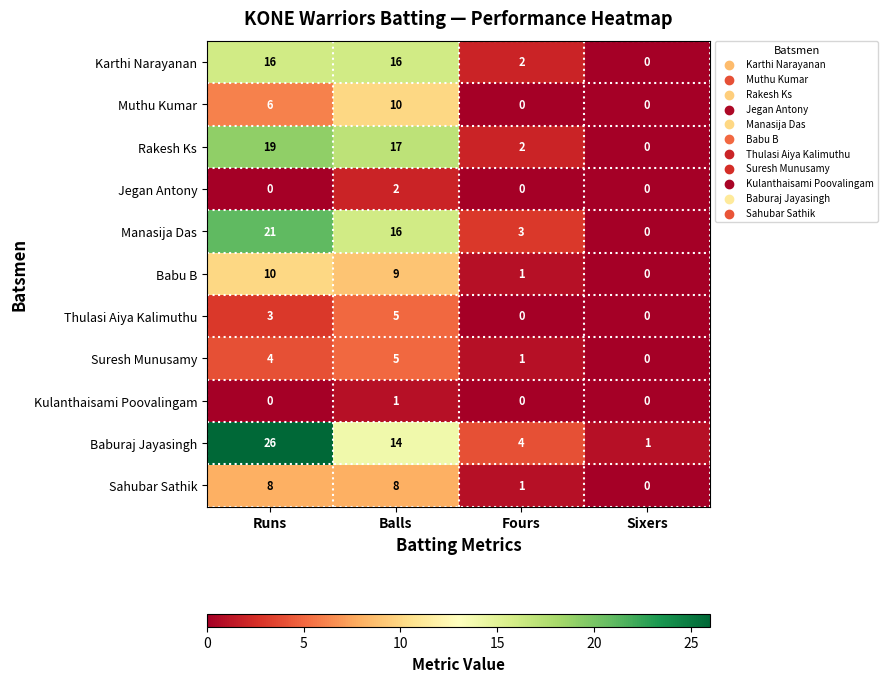

What is the difference between the Karthi Narayanan values at Sixers and Runs?

16